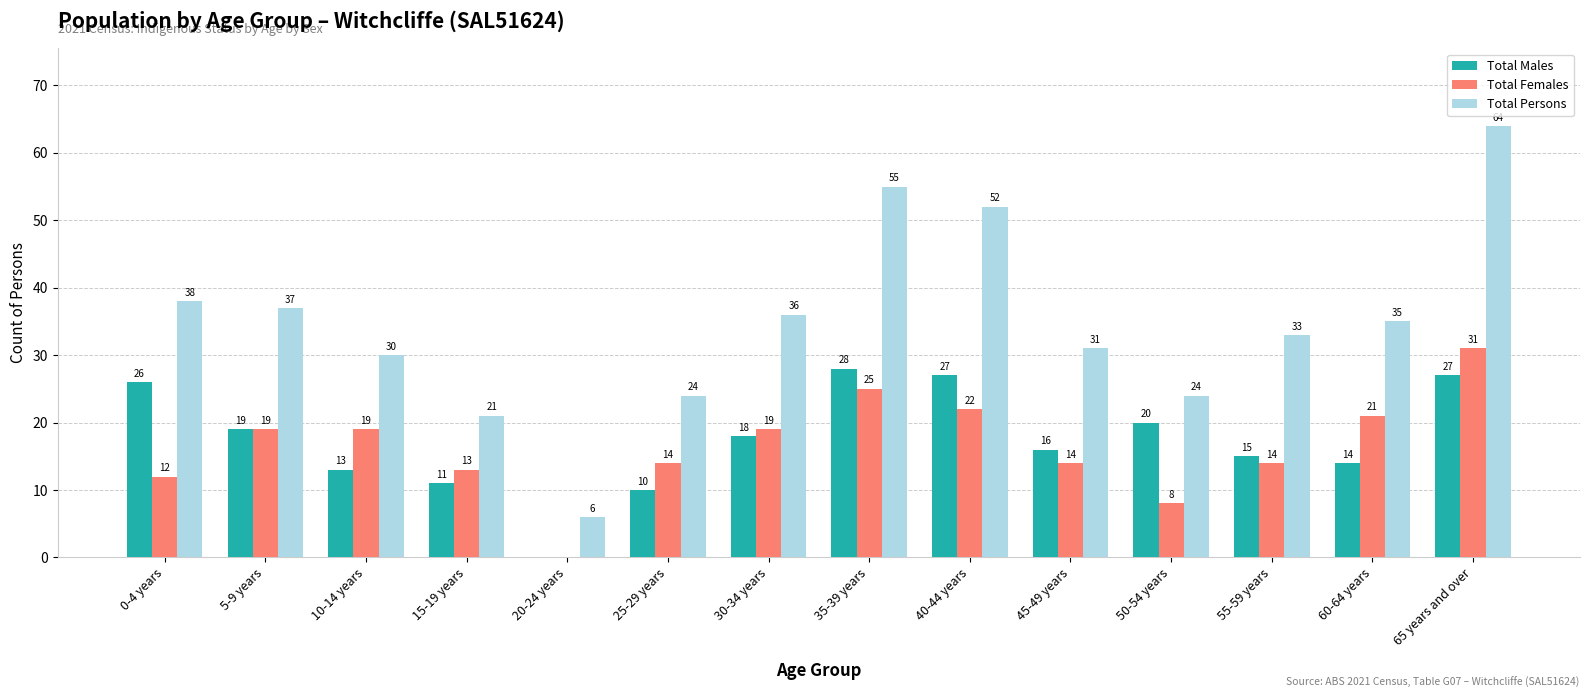

What is the total value across all series at 55-59 years?

62